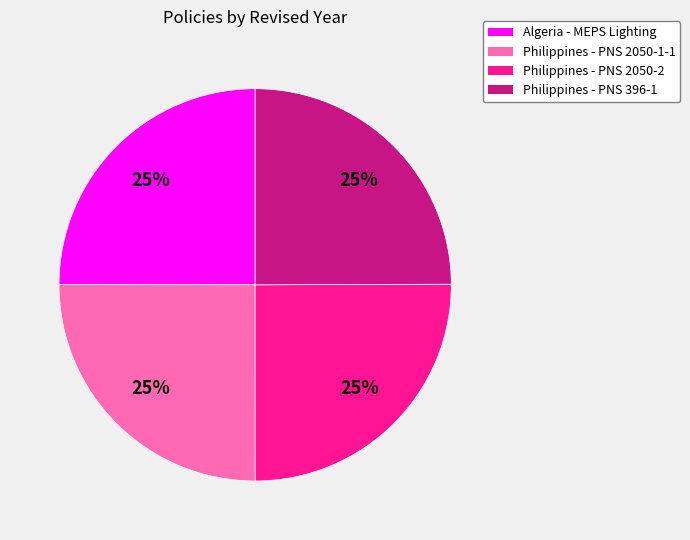

To the nearest percent, what is the combined percentage of Philippines - PNS 2050-2 and Algeria - MEPS Lighting?

50%